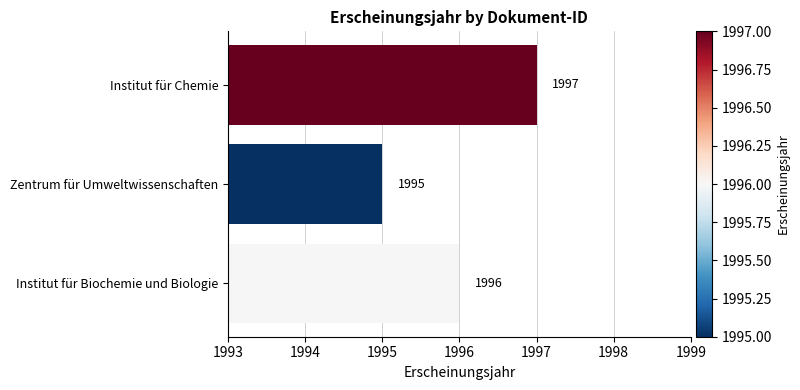

Which has a higher value, Zentrum für Umweltwissenschaften or Institut für Biochemie und Biologie?

Institut für Biochemie und Biologie